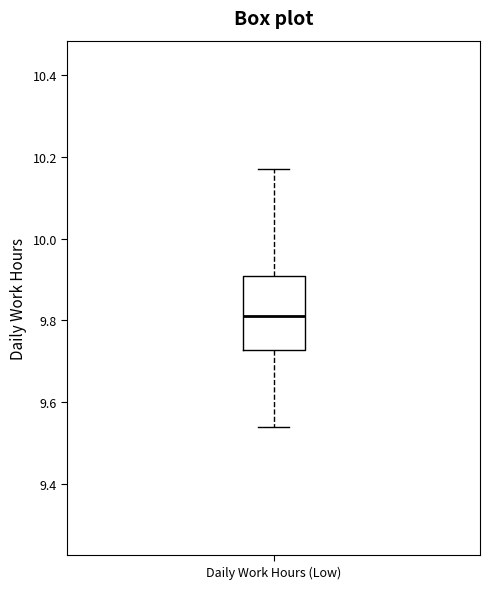

Read this box plot against the y-axis: the position of the median line, the range covered by the box, and the ends of both whiskers. The values are not printed on the chart, so give them approximately, as read against the axis.

median 9.82, box 9.72 to 9.92, whiskers 9.54 to 10.18